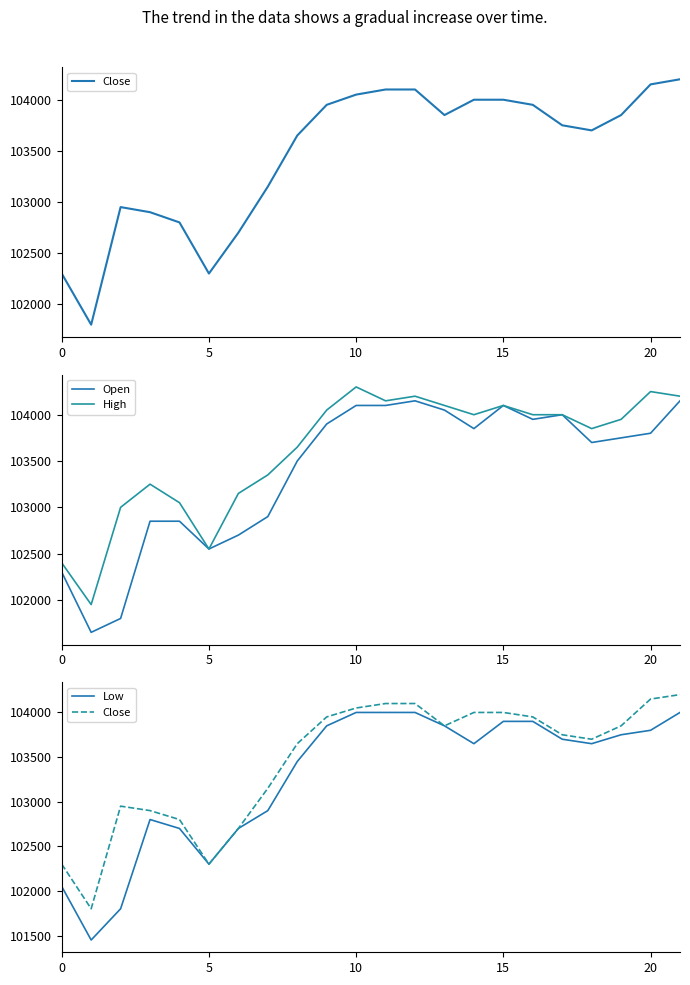

How many data points in Open are above 103800?

10